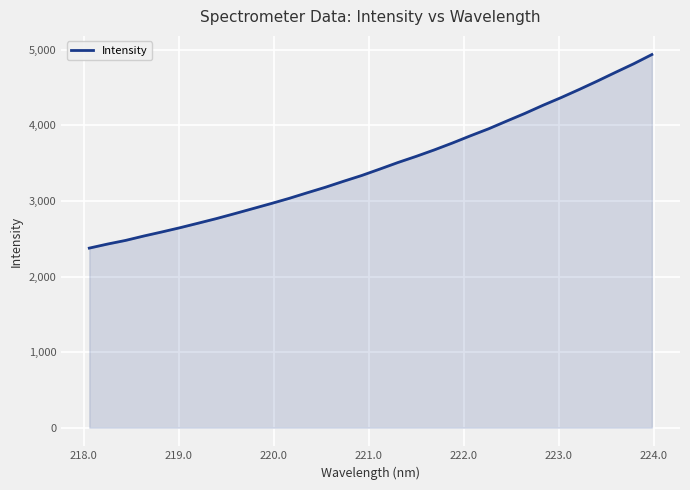

What is the greatest value displayed?

4937.2